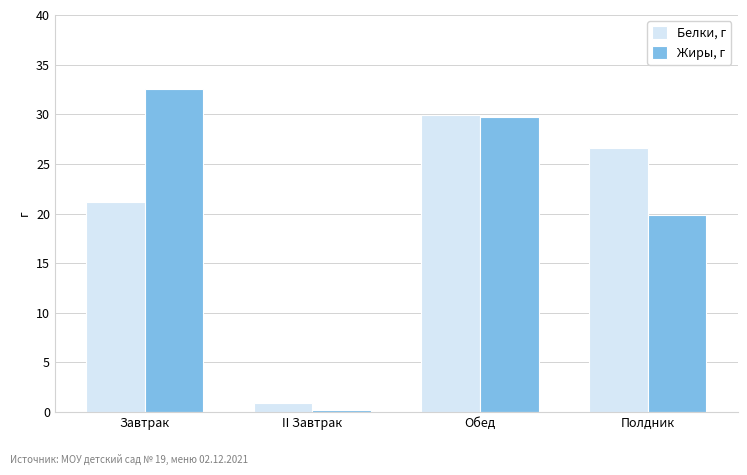

The Белки, г series shows 7.2 at Полдник. True or false?

False